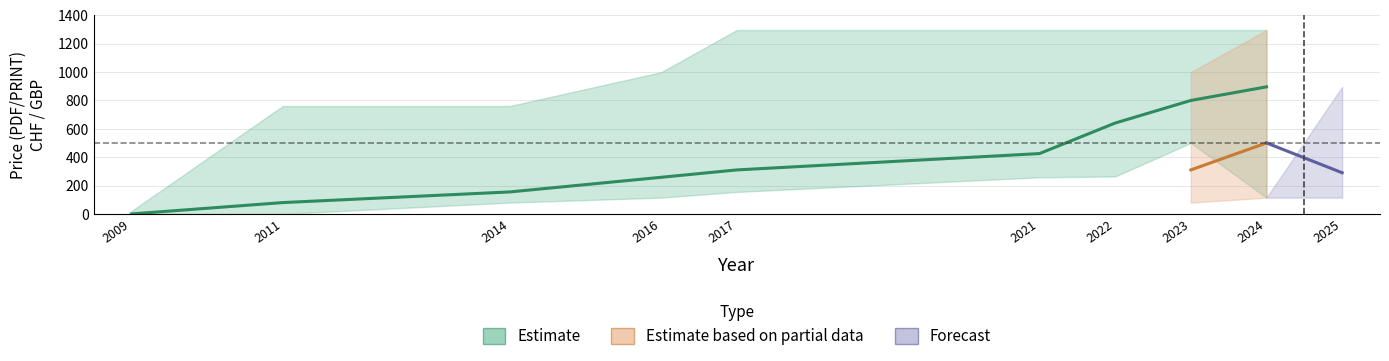

What is the average value of the avg_print series?

396